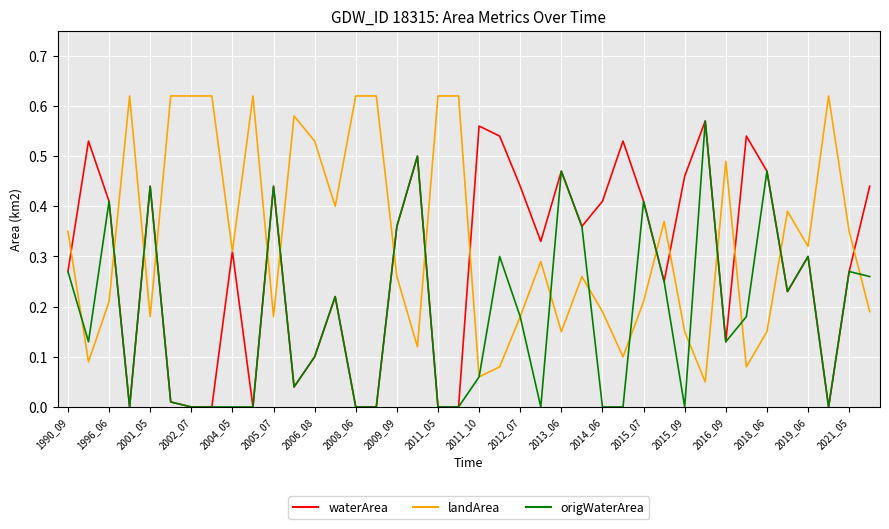

Which series has the largest range (max minus min)?

waterArea